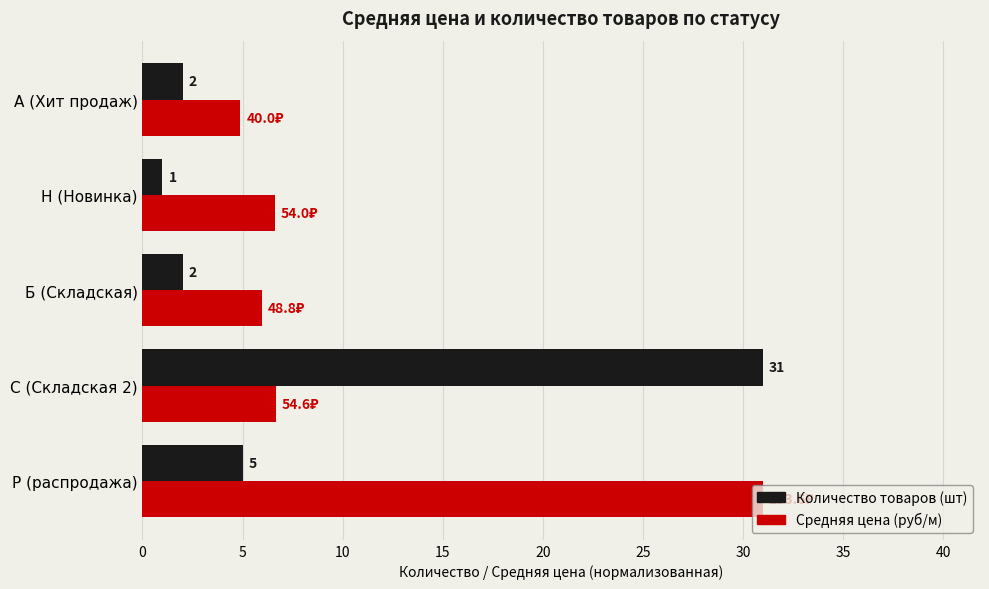

What is the spread (max minus min) of values at Б (Складская)?

4.0